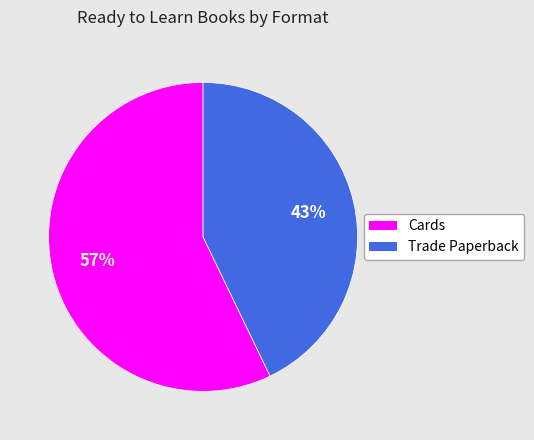

What is the majority slice?

Cards